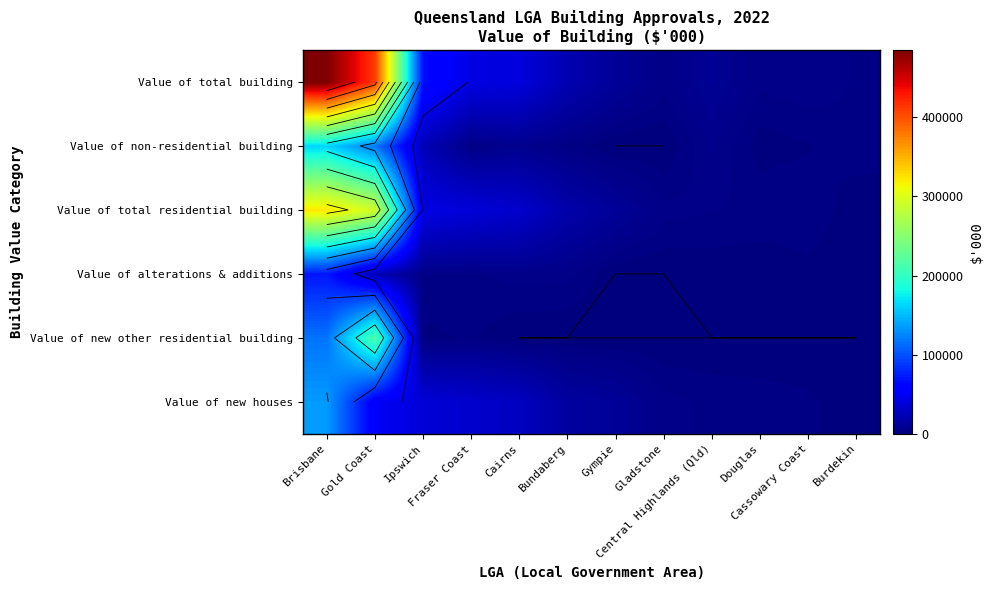

Which has a higher value, Burdekin or Gladstone?

Gladstone